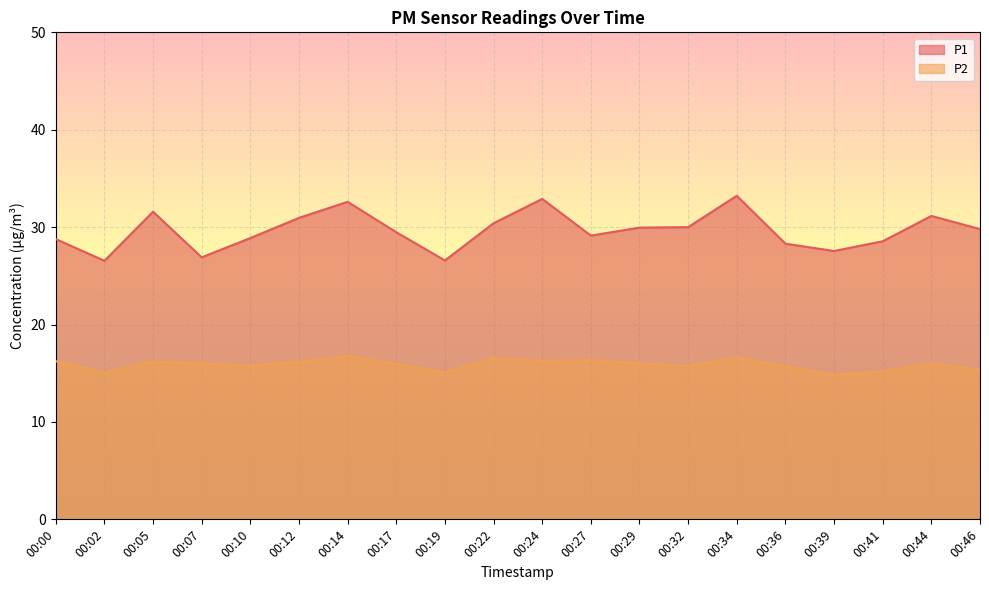

How many data points in P2 are above 16?

10